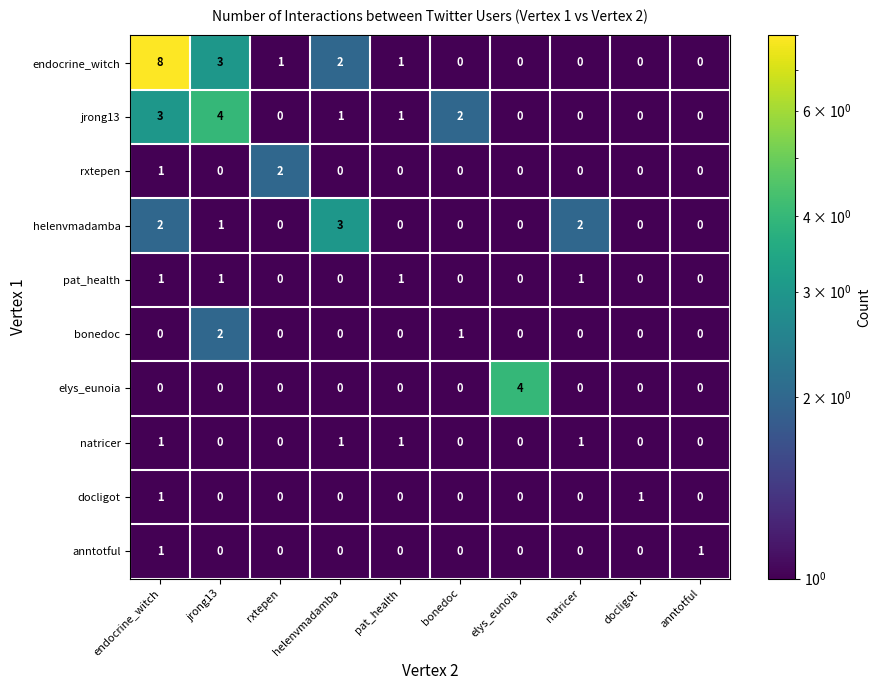

True or false: elys_eunoia has a value of -2 at pat_health.

False